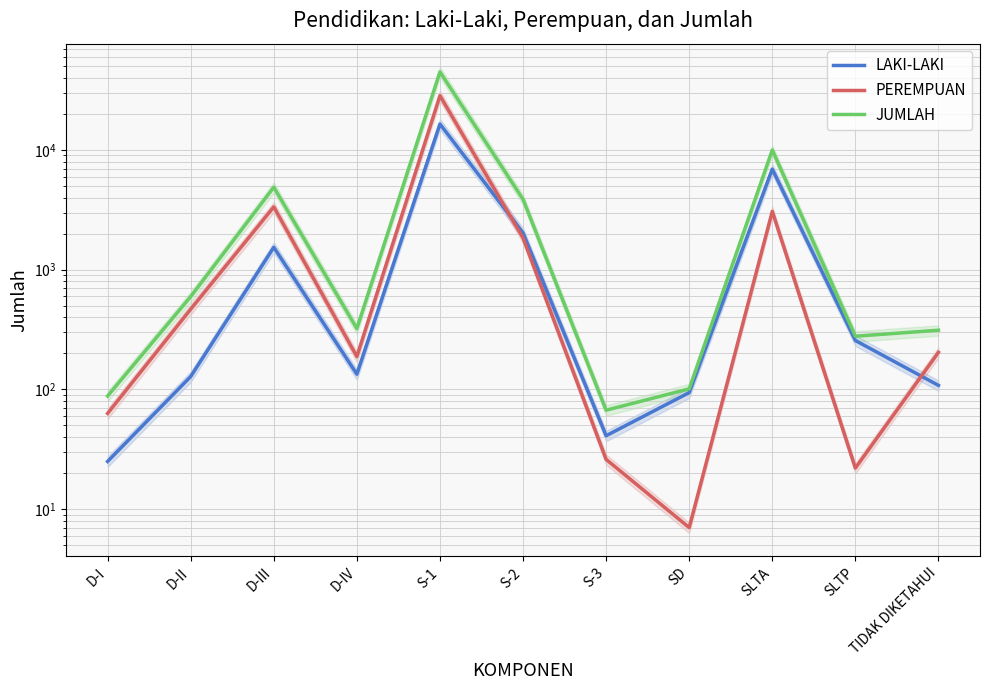

What is the minimum value shown in the chart?

7